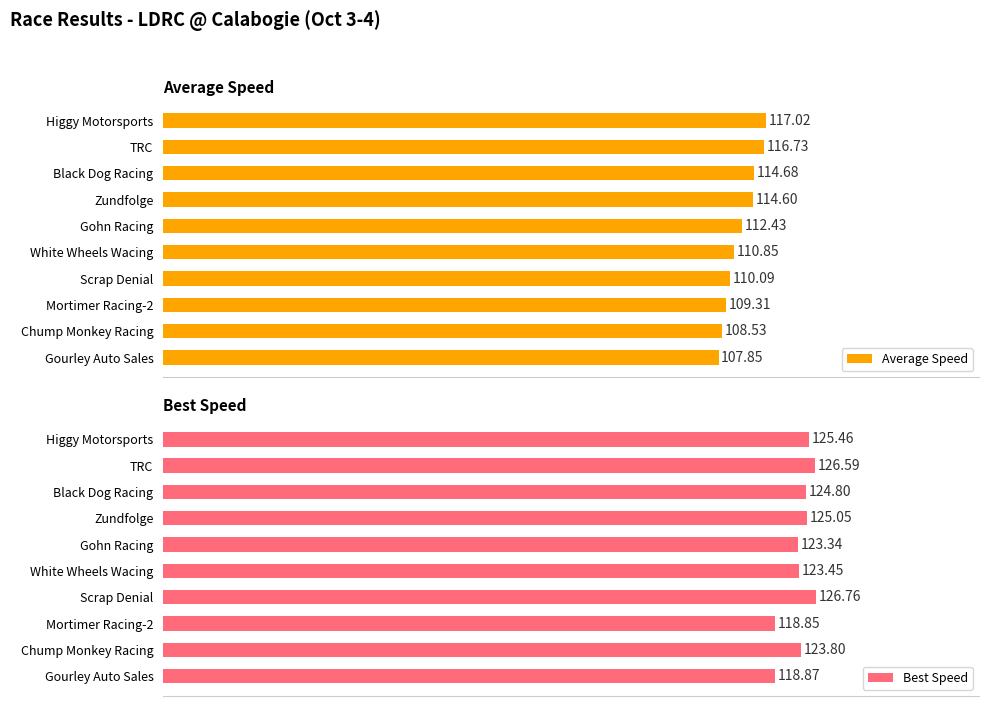

How many values in the Average Speed series exceed 112?

5